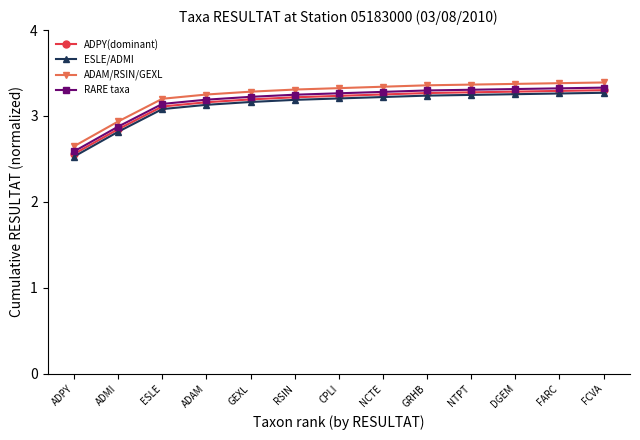

At which label does ADAM/RSIN/GEXL reach its minimum?

ADPY